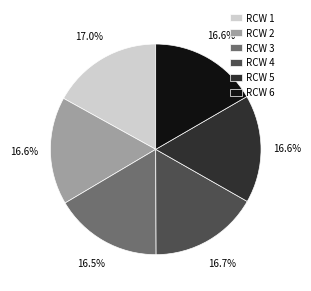

What percentage is the RCW 2 slice, to the nearest percent?

17%